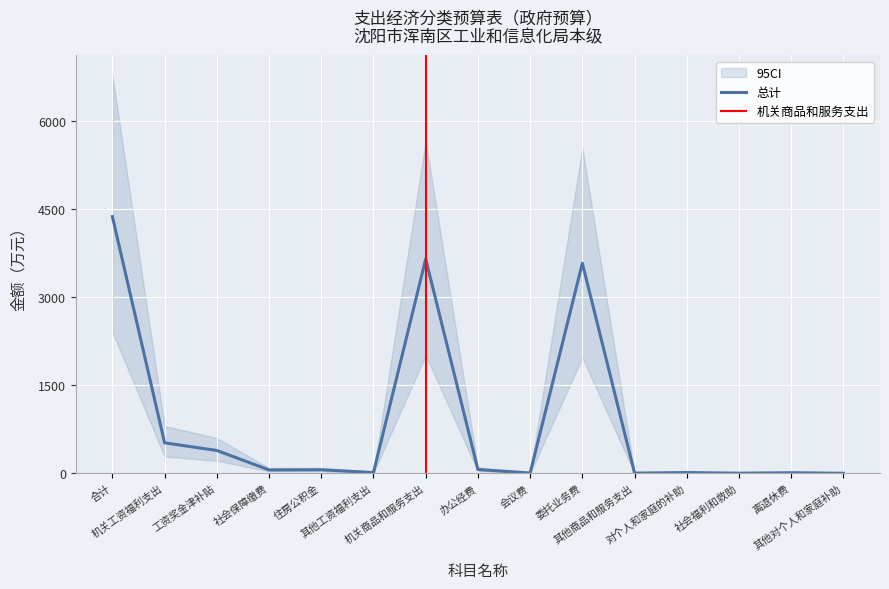

True or false: 本年收入合计 and 总计 intersect in this chart.

False